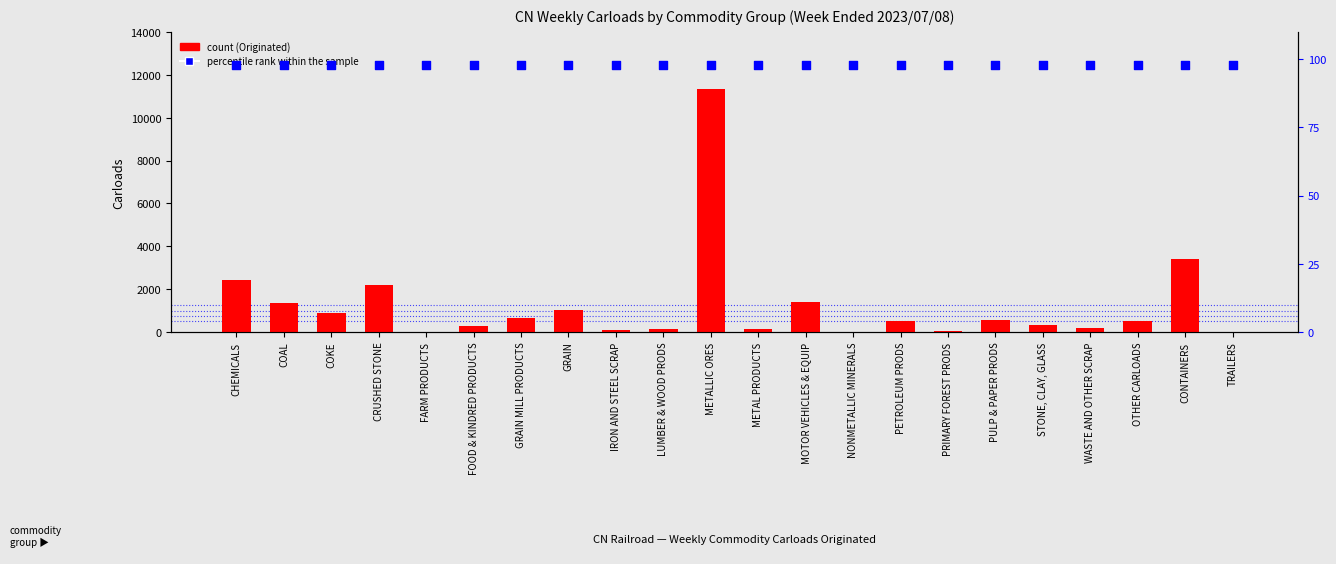

Is the value of count at LUMBER & WOOD PRODS greater than the value of percentile rank within the sample at FARM PRODUCTS?

Yes